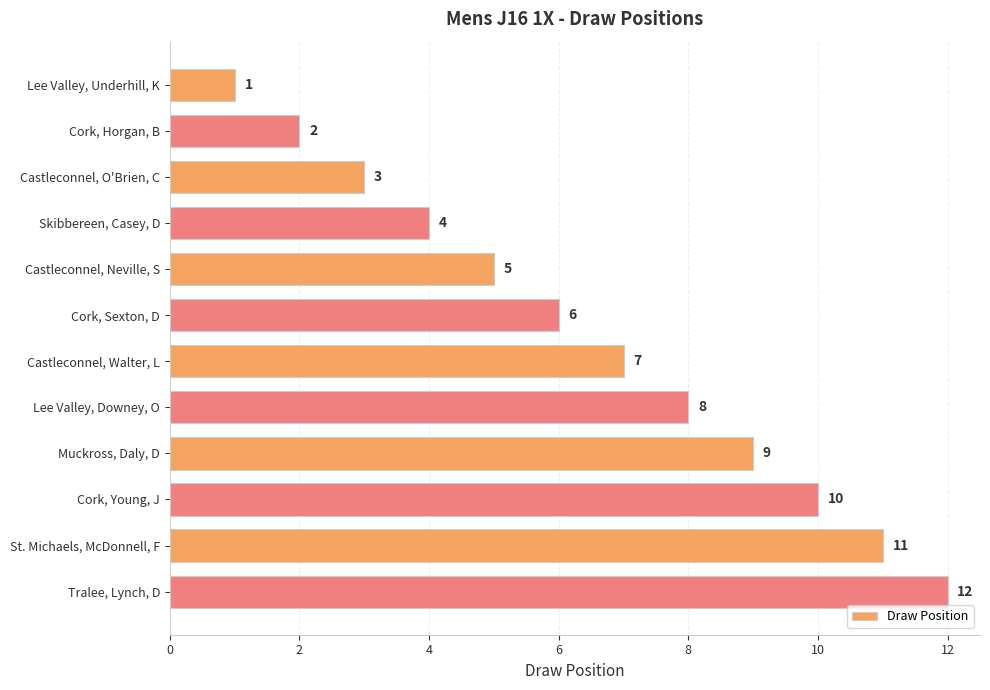

What is the label of the 5th bar from the top?

Castleconnel, Neville, S